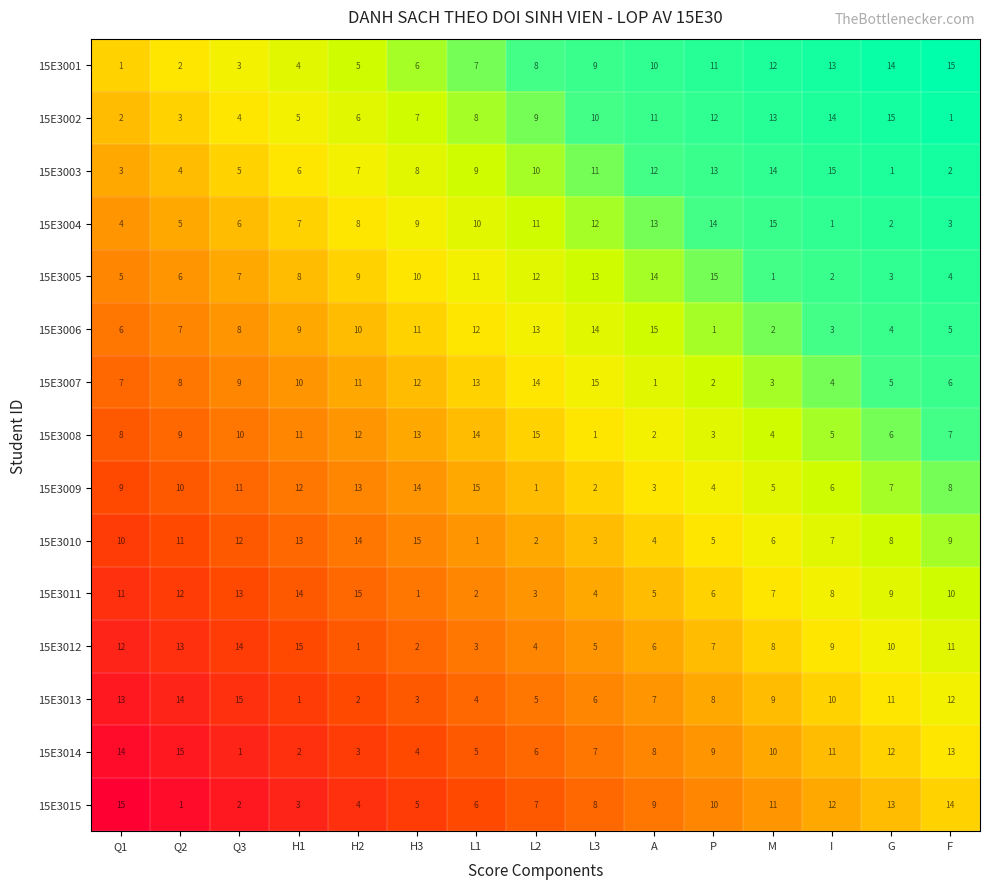

At how many categories does at least one series exceed 4?

15